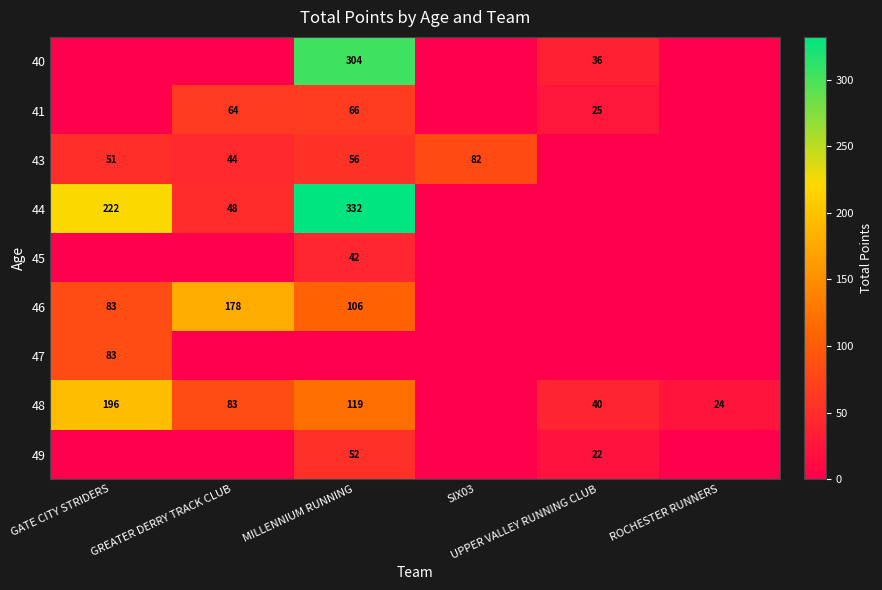

What is the difference between the maximum and second lowest values in the 48 series?

171.5